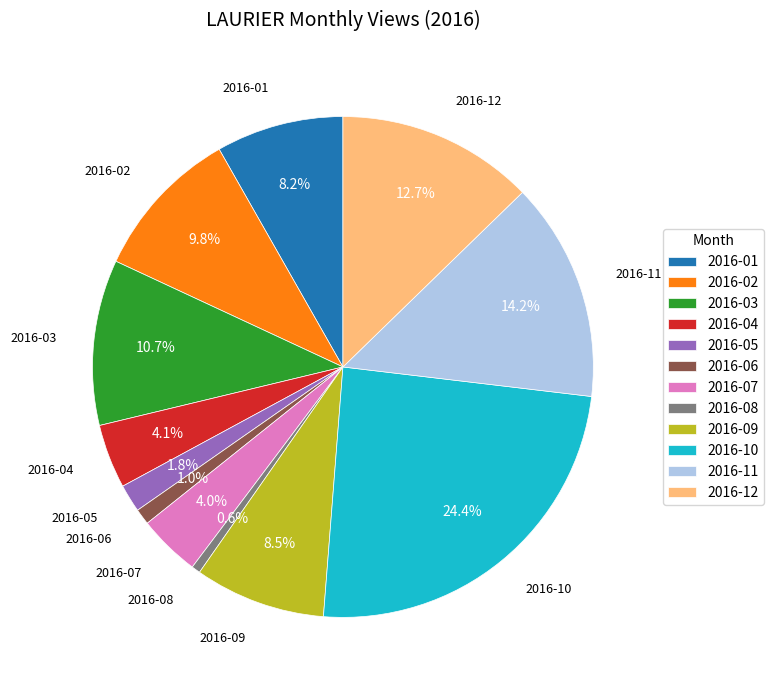

Which category has the biggest portion of the pie?

2016-10